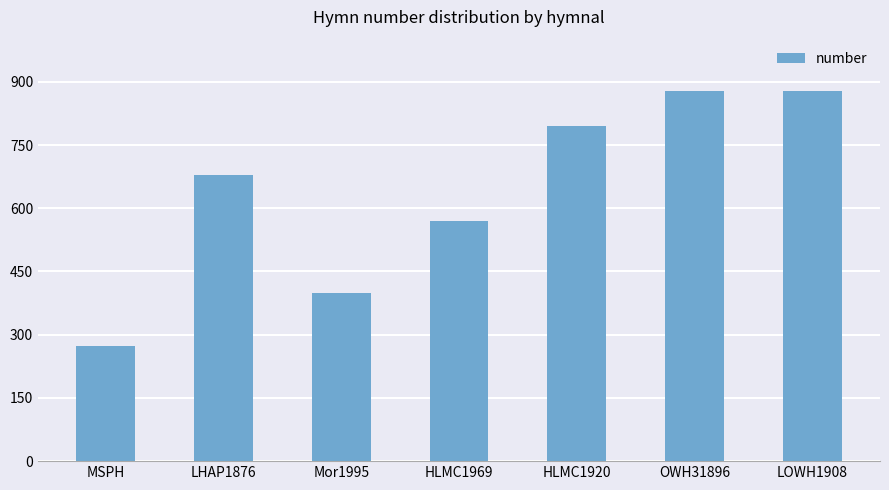

Is it true that the value at LOWH1908 is 878?

True